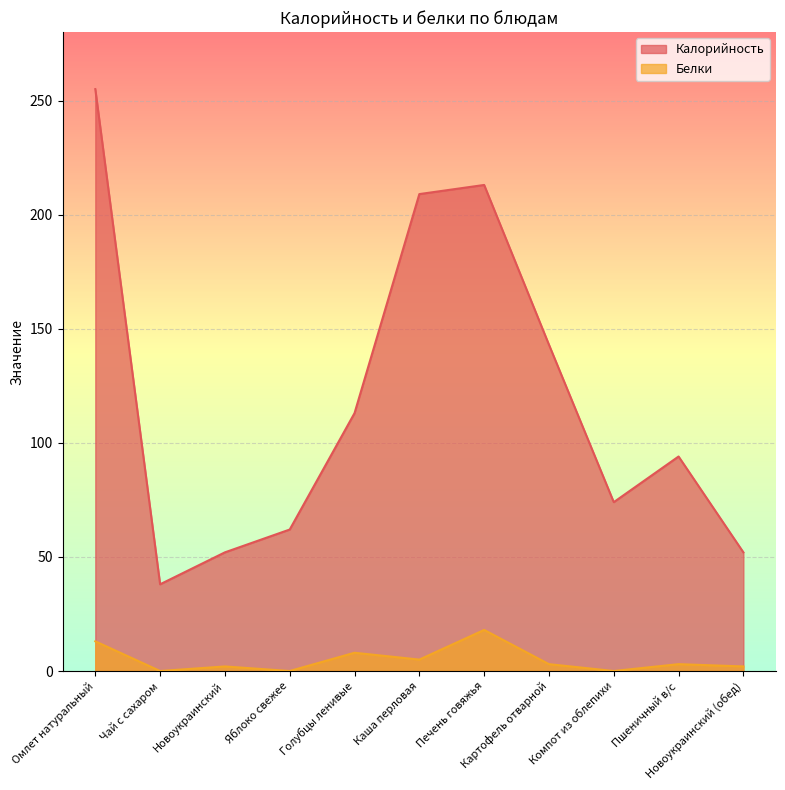

At which category is the sum across all series the highest?

Омлет натуральный